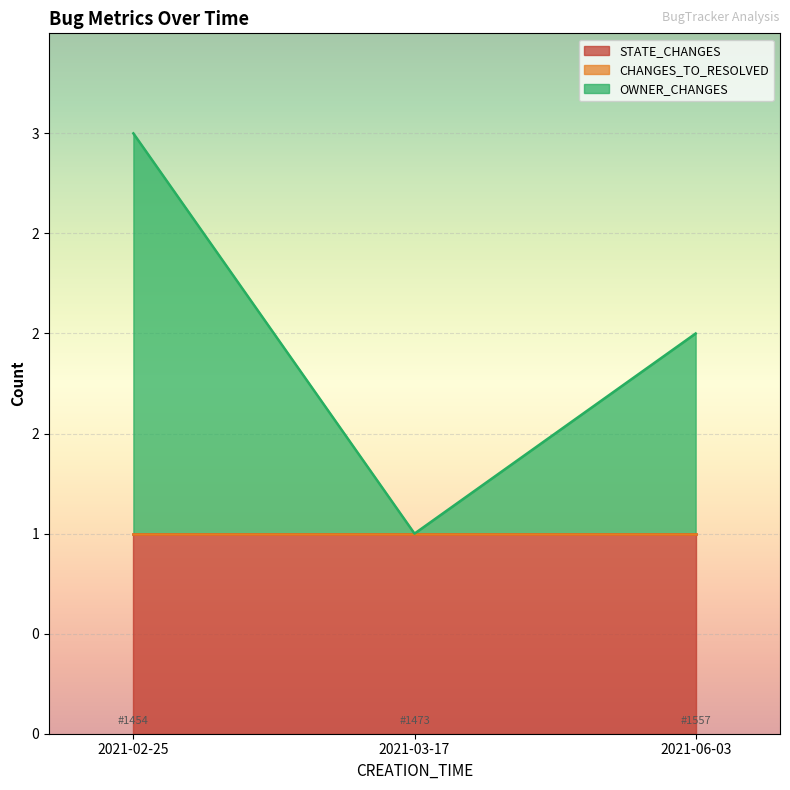

What position from the left is 2021-02-25?

1